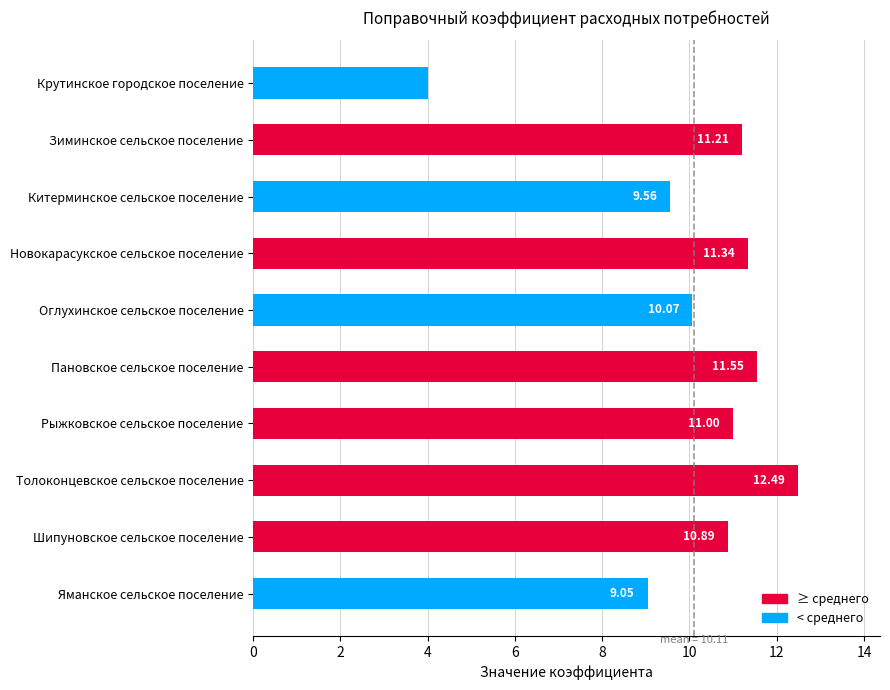

Which label corresponds to the largest value in the chart?

Толоконцевское сельское поселение